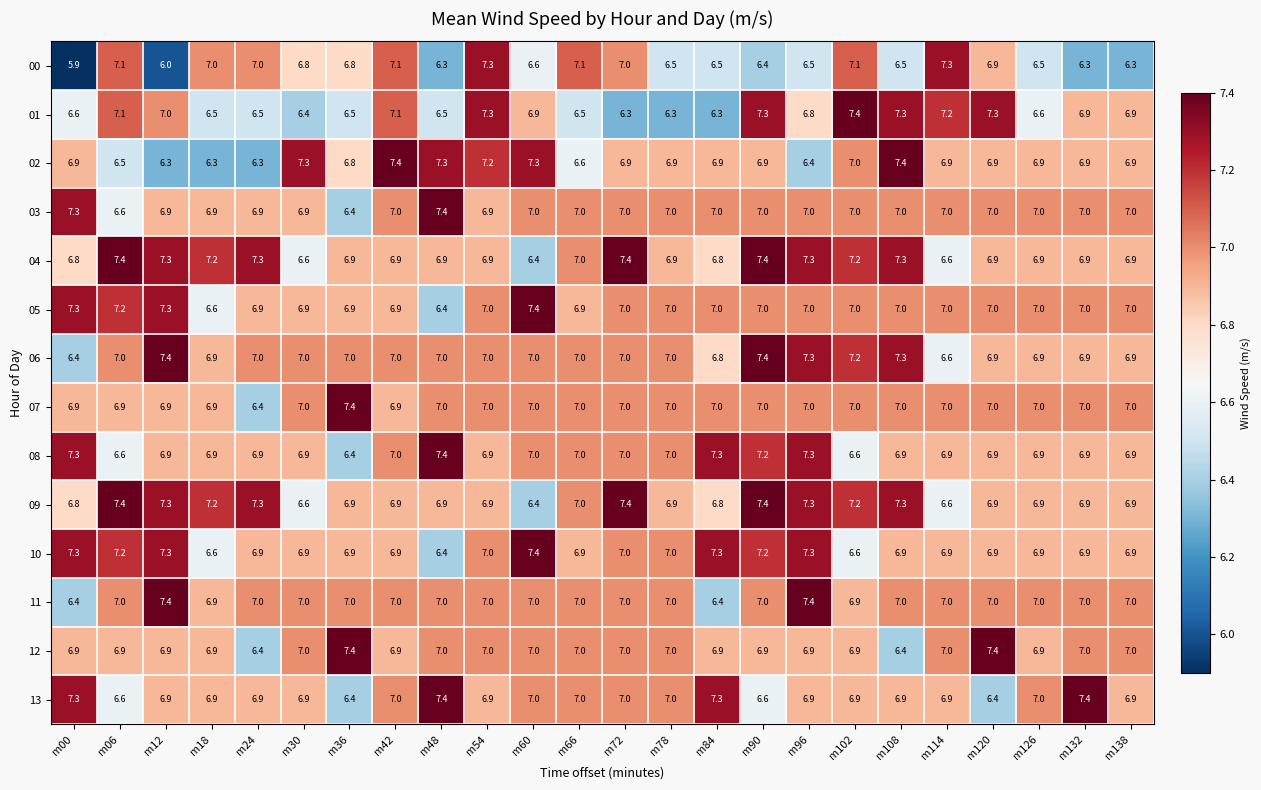

Which series changed the most between m18 and m96?

10